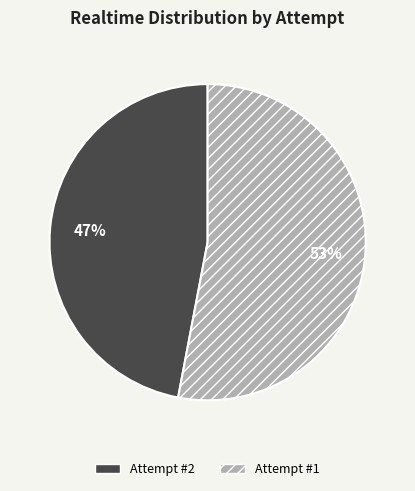

Is there a majority slice in this chart?

Yes